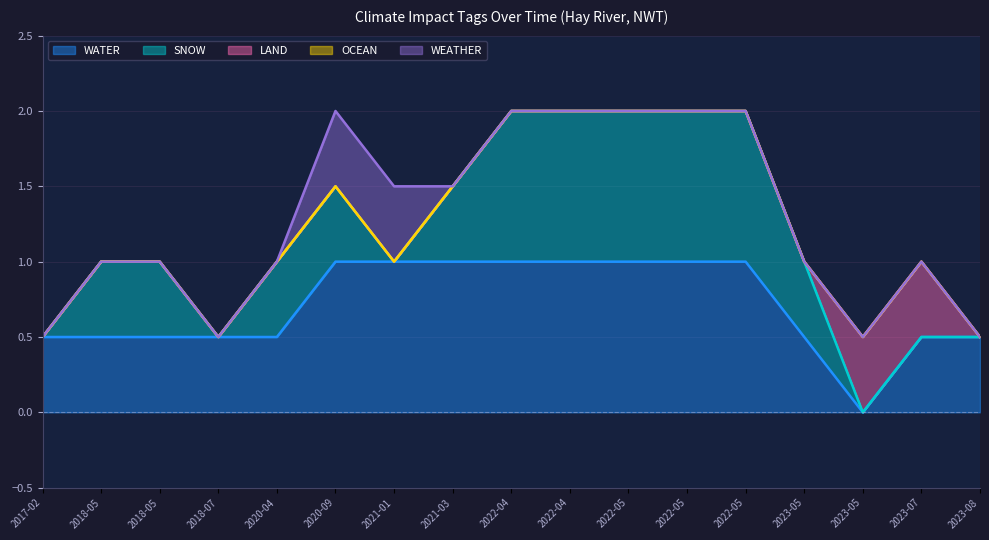

True or false: WEATHER has more than 2 points higher than both neighbors.

False